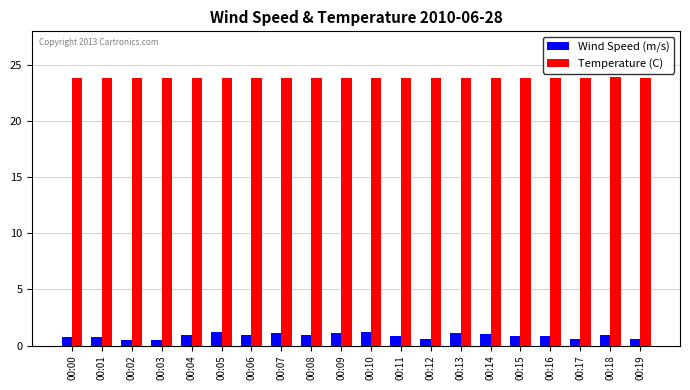

How many groups of bars are there?

20